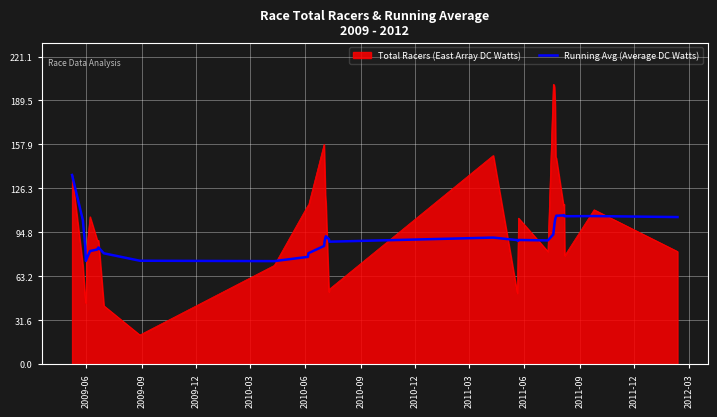

Rank the series by their maximum value, from highest to lowest.

Total Racers (East Array DC Watts), Running Avg (Average DC Watts)